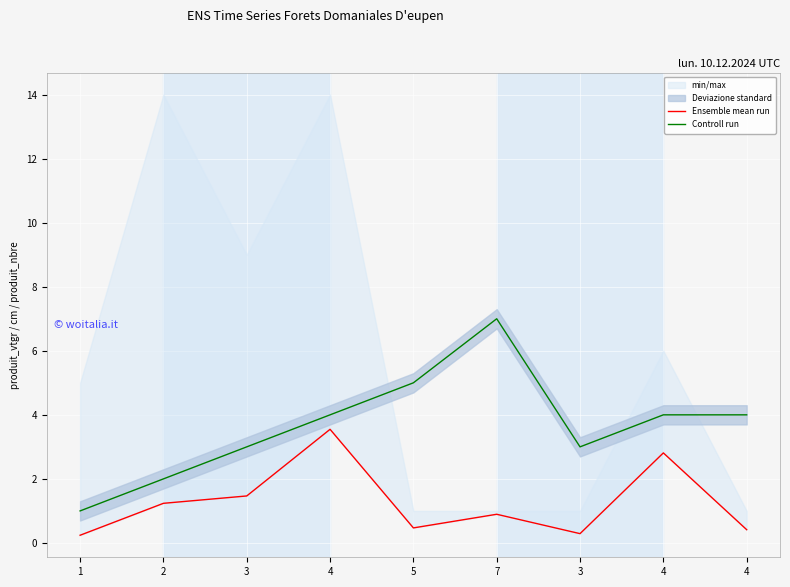

At which category is the sum across all series the highest?

7